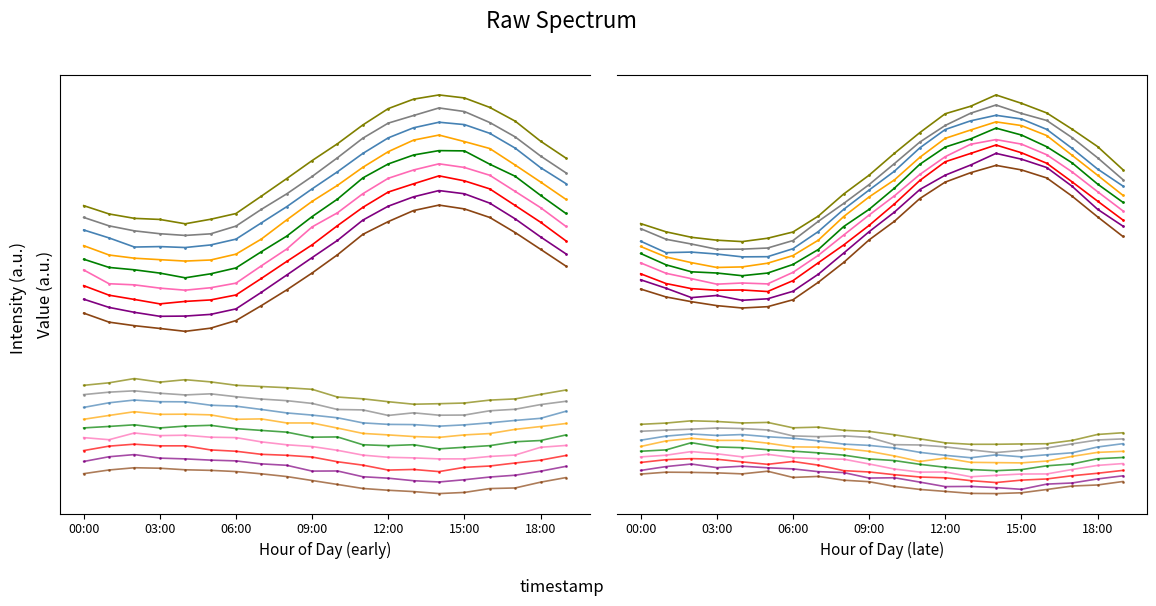

The value of temp_line_0 at 12:00 is 5.7. True or false?

True